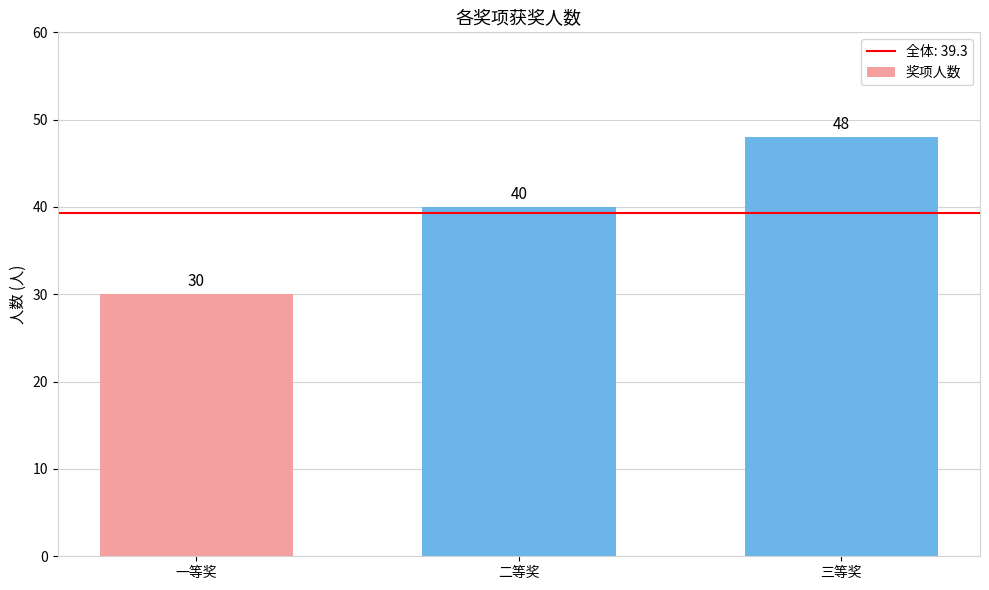

What position from the right is 三等奖?

1